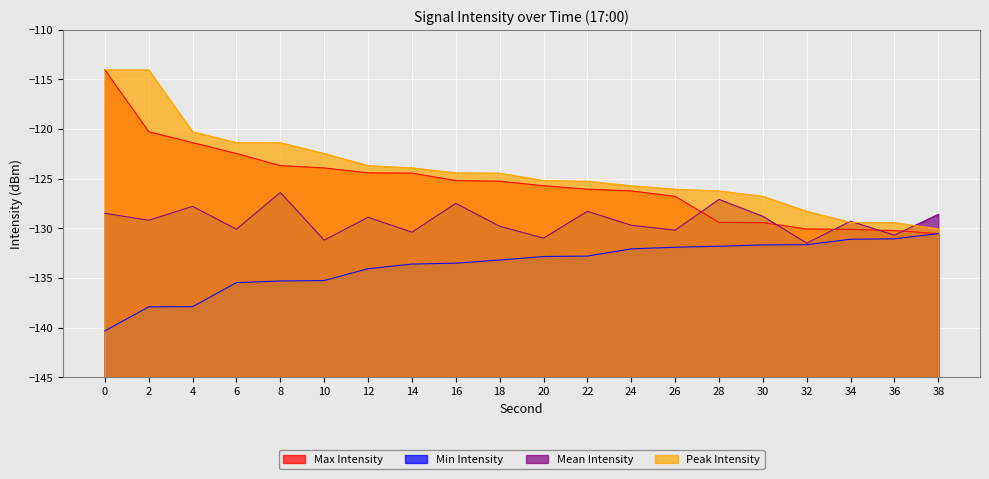

List the labels in order of Peak Intensity value, smallest first.

38, 36, 34, 32, 30, 28, 26, 24, 22, 20, 18, 16, 14, 12, 10, 6, 8, 4, 0, 2